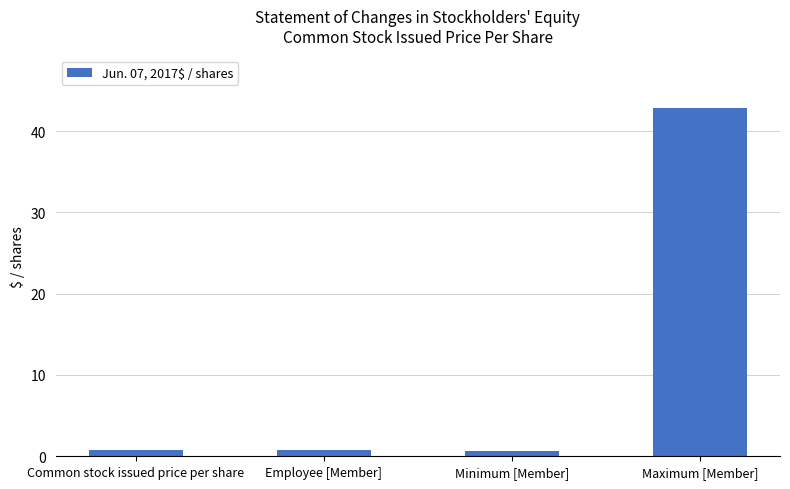

Which label corresponds to the largest value in the chart?

Maximum [Member]